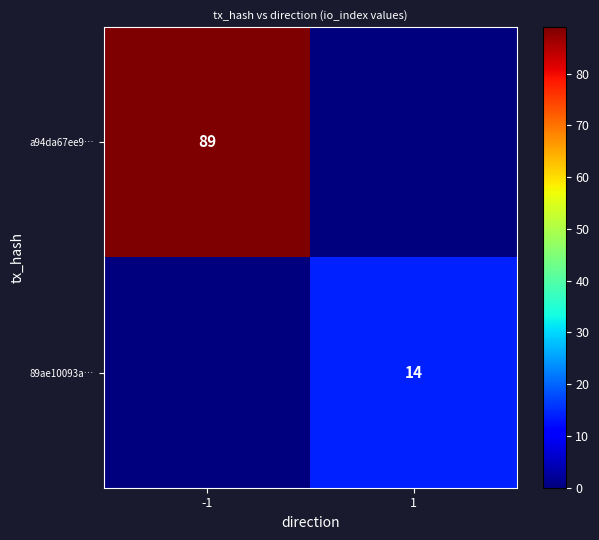

Is it true that 89ae10093a… equals 8 at 1?

False